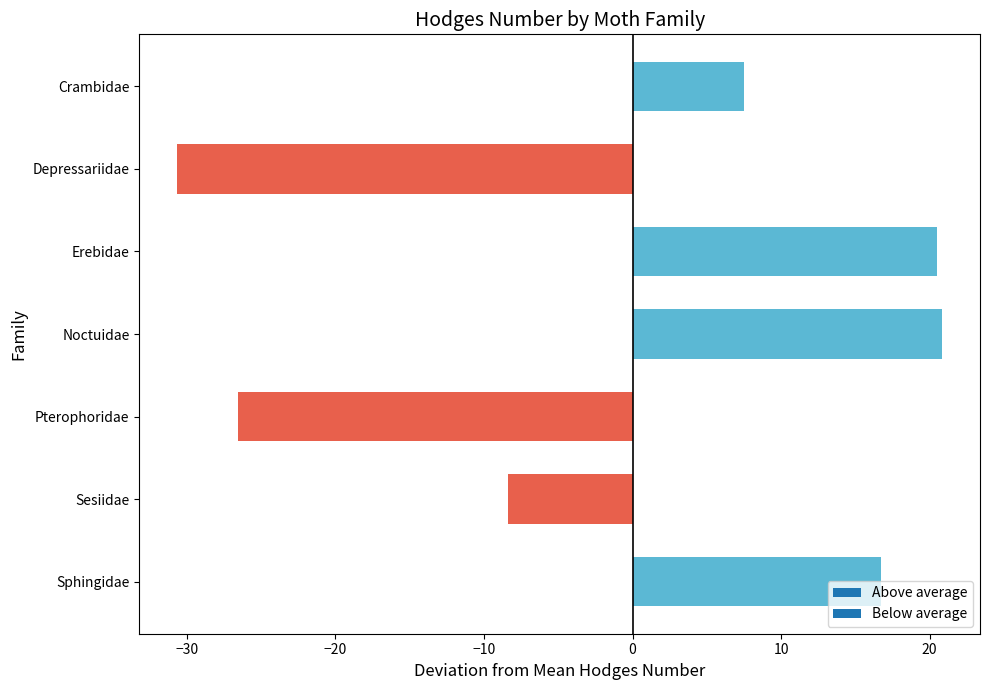

What is the label of the 4th bar from the bottom?

Noctuidae